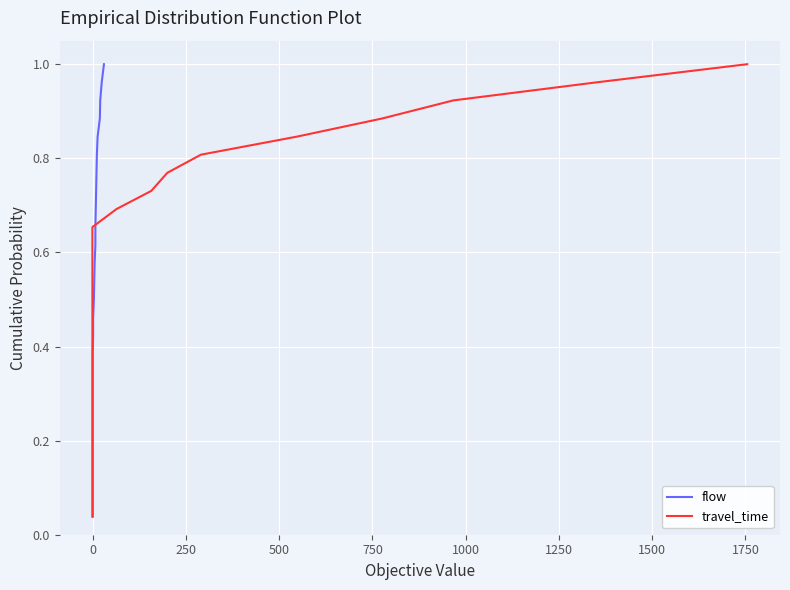

True or false: flow has more than 0 points higher than both neighbors.

False